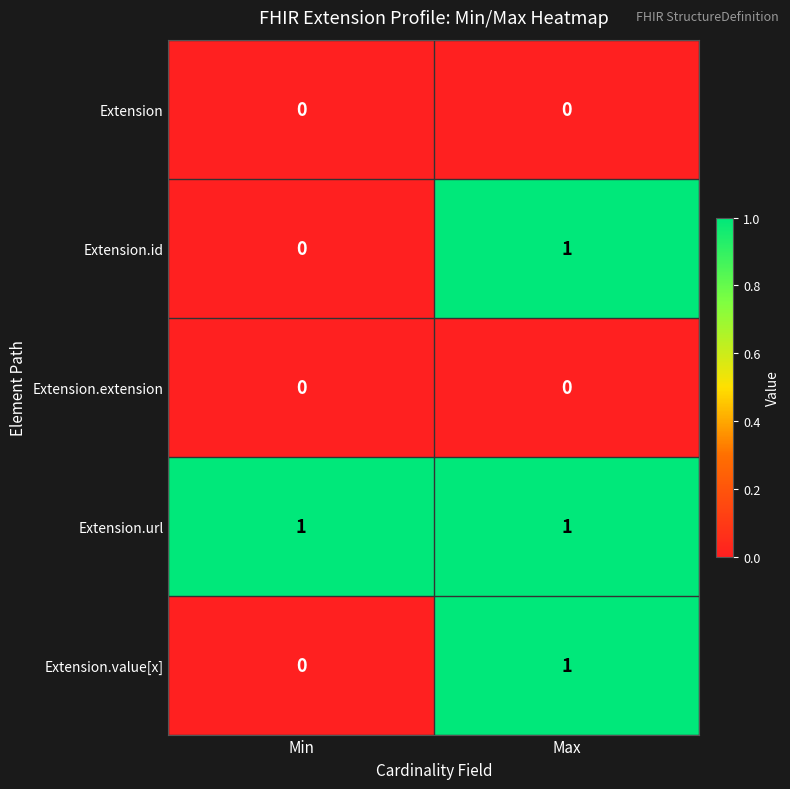

At which category is the sum across all series the highest?

Max